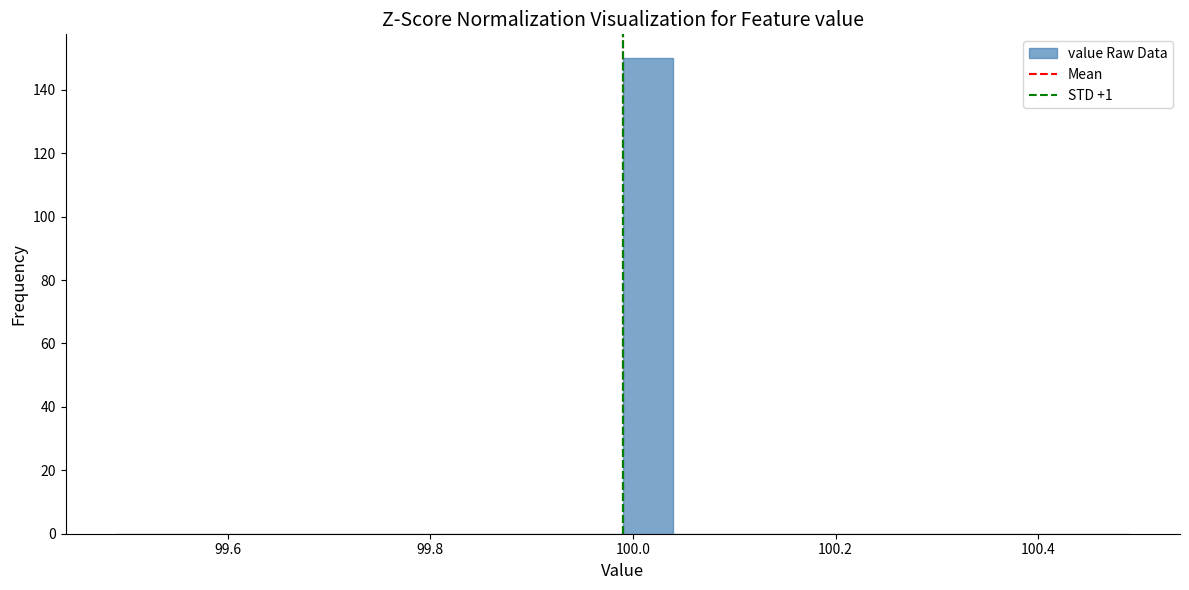

Around what value on the x-axis is the tallest bar? Give the approximate position of its centre, as read against the axis.

100.02